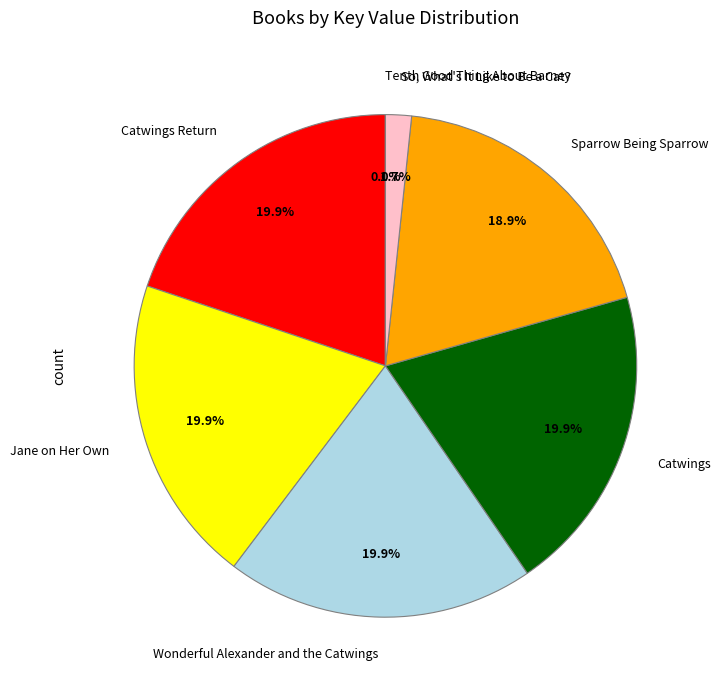

Which has a higher value, Wonderful Alexander and the Catwings or Sparrow Being Sparrow?

Wonderful Alexander and the Catwings